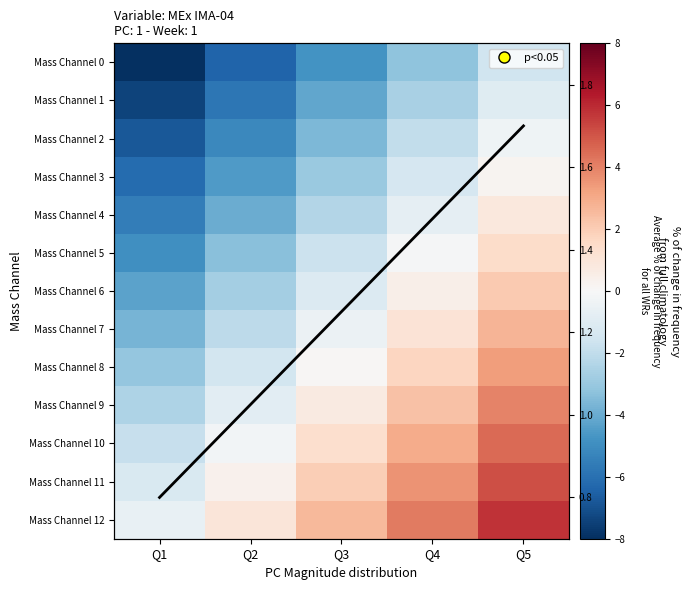

Where is Mass Channel 12 nearest to the value 2?

Q3